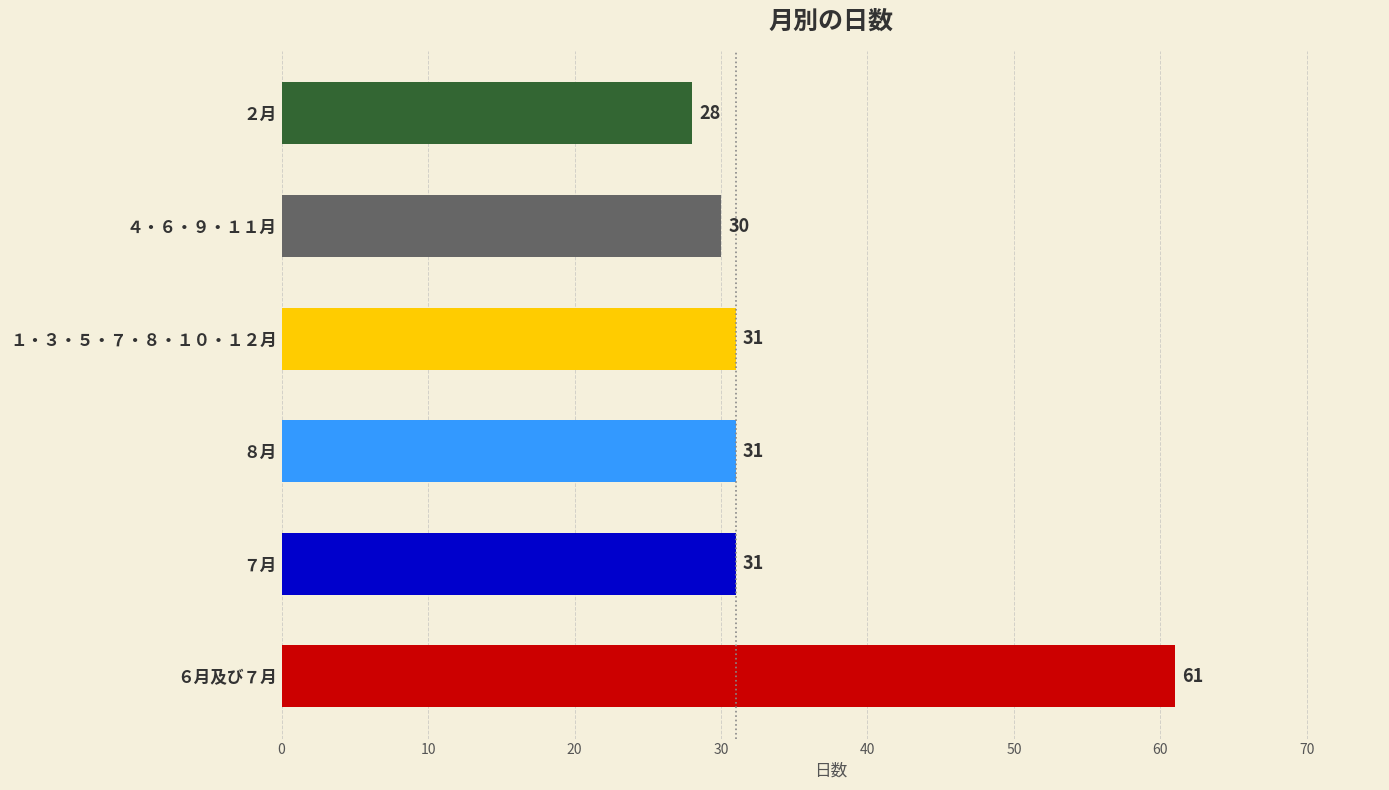

True or false: the data shows 10 at ２月.

False